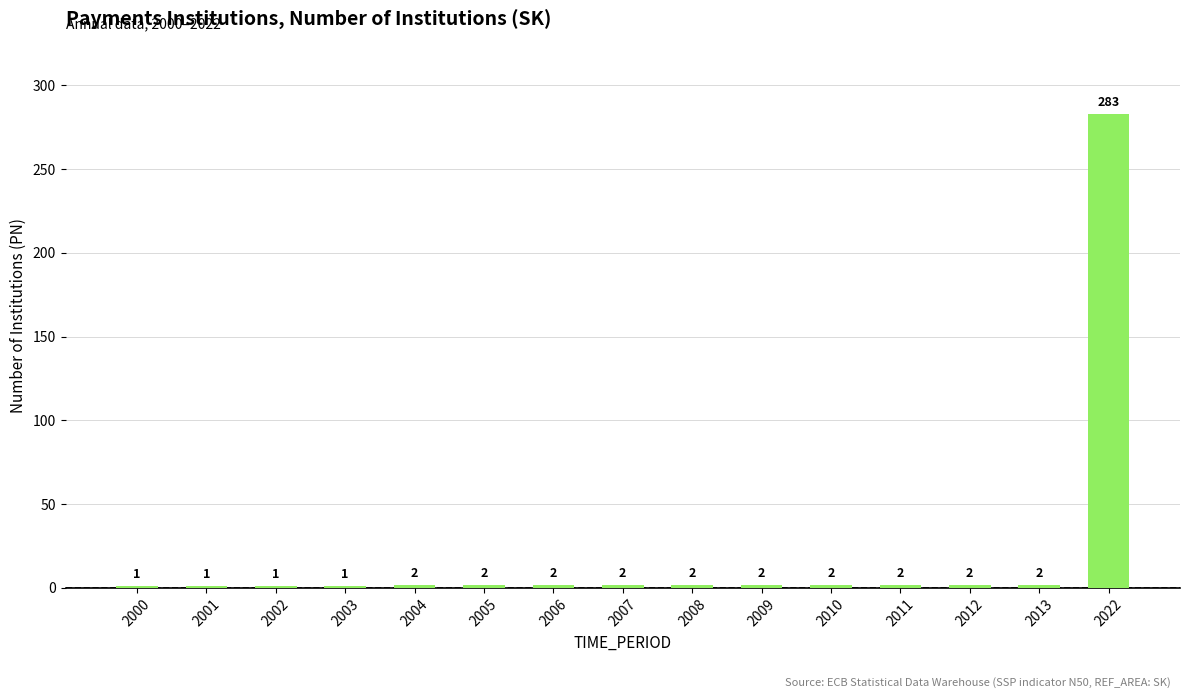

How many bars are there in total?

15